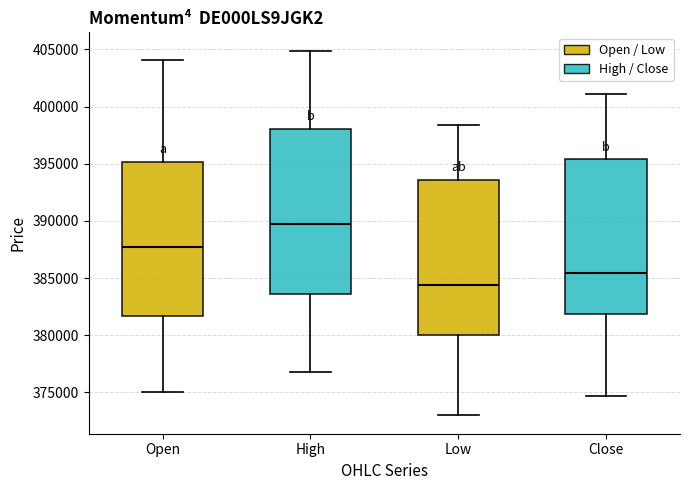

Comparing the boxes themselves (not the whiskers), which one is the tallest?

High